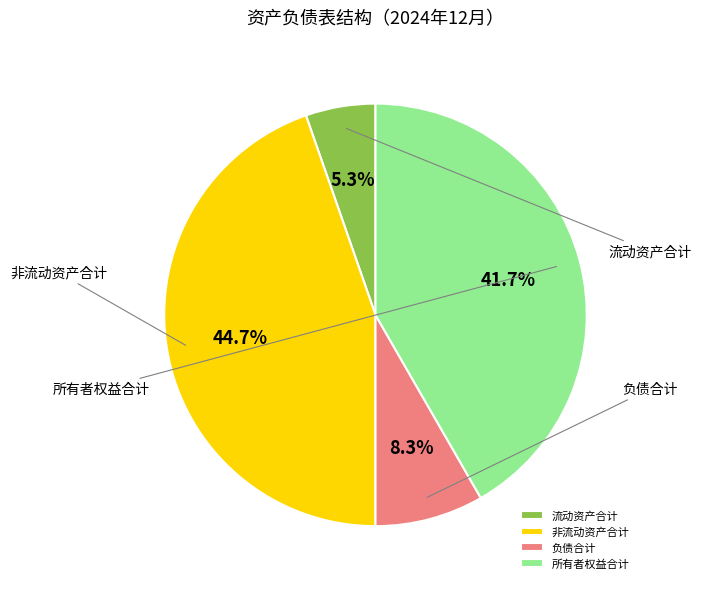

The 所有者权益合计 slice represents 42% of the pie. True or false?

True